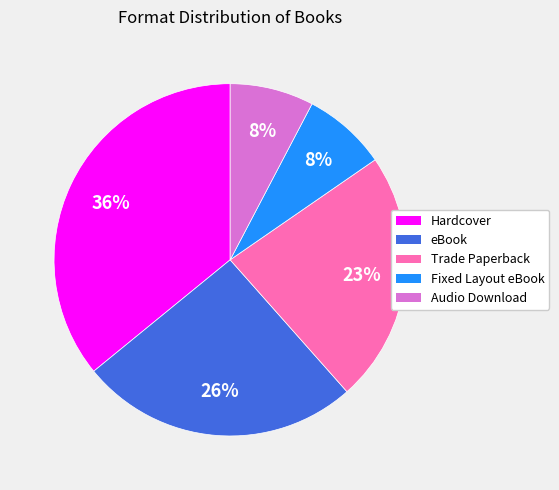

Combined, do Trade Paperback and Audio Download account for over 50%?

No